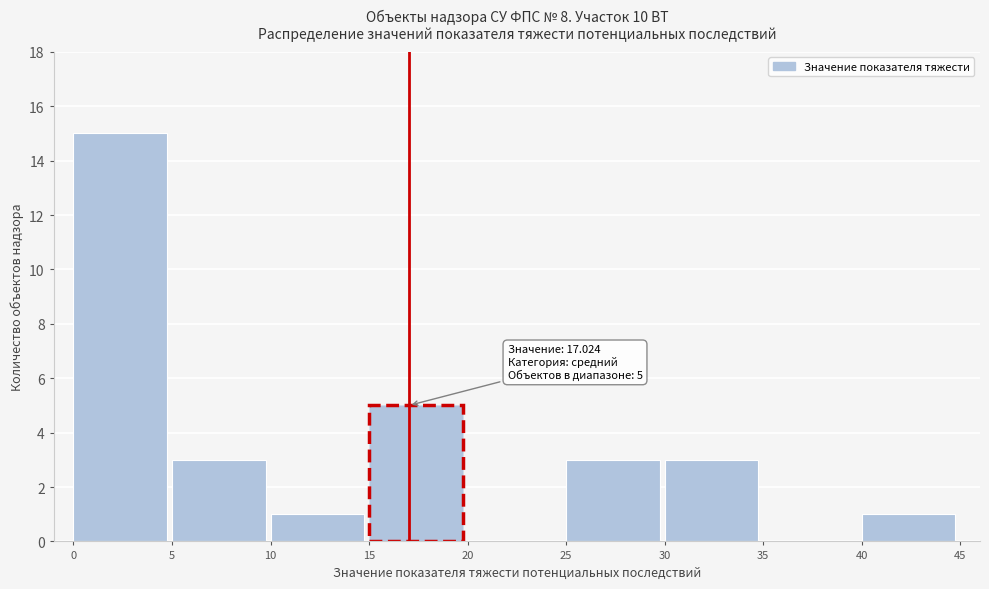

Which range on the x-axis has the tallest bar?

0 to 5